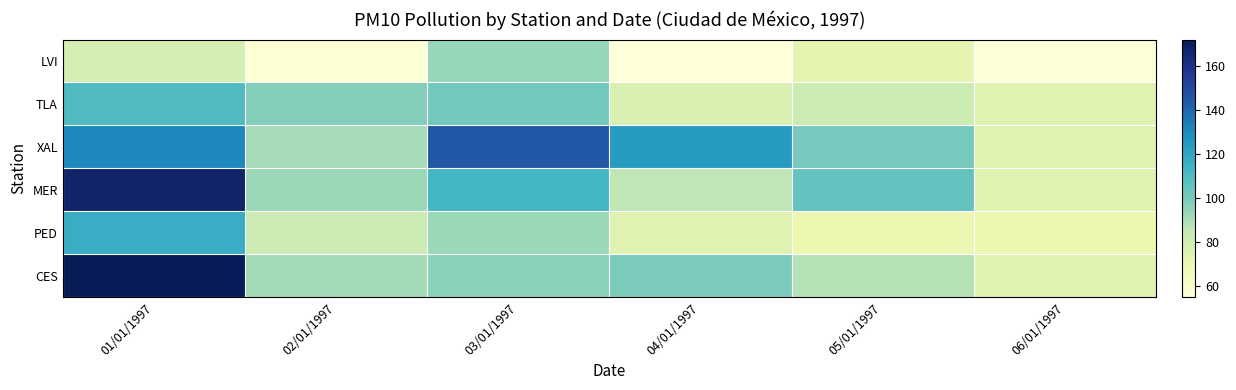

Which series changed the most between 03/01/1997 and 04/01/1997?

LVI